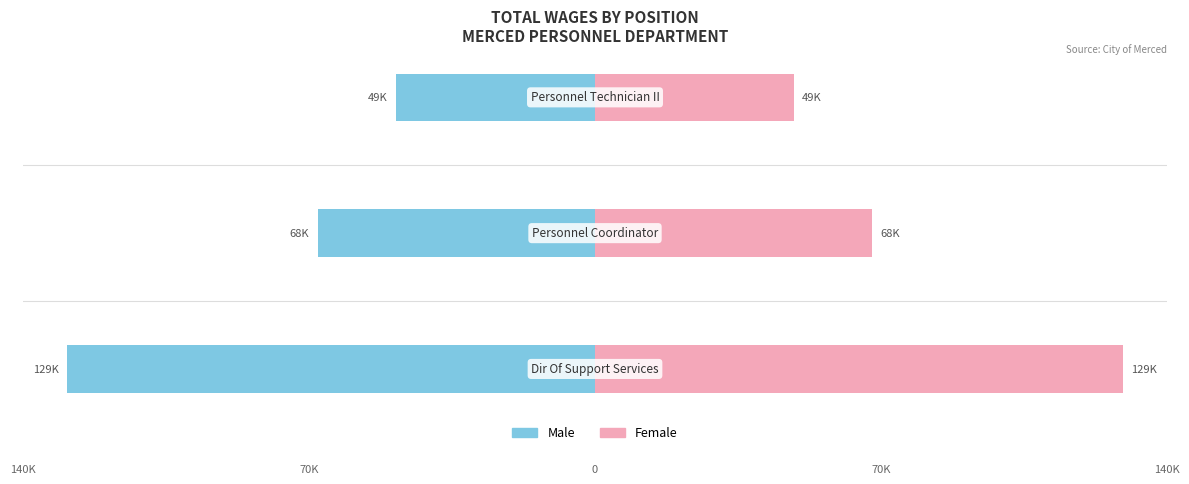

Between 0 and 2, which series saw the biggest shift?

Male